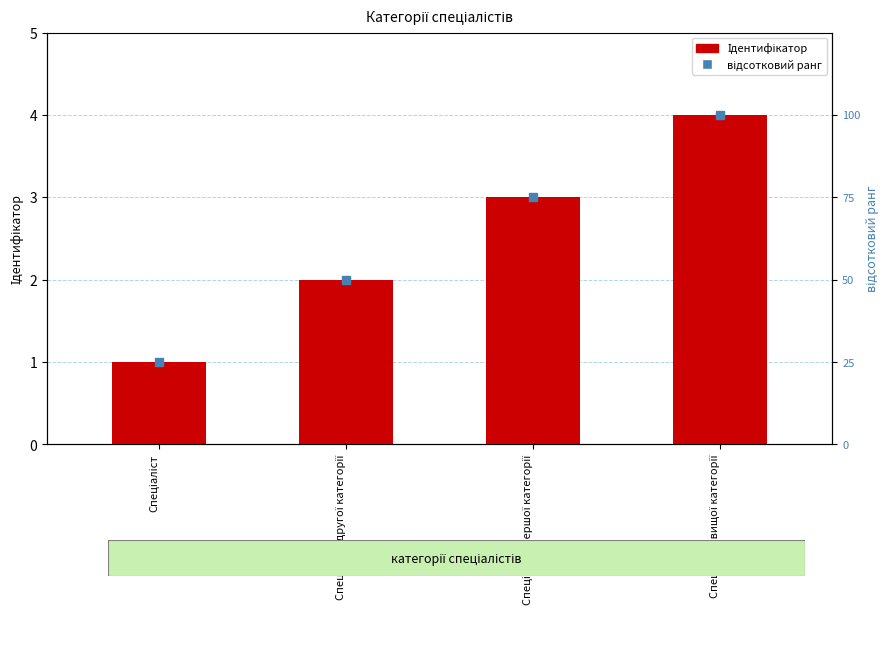

Which series has the largest total across all categories?

відсотковий ранг